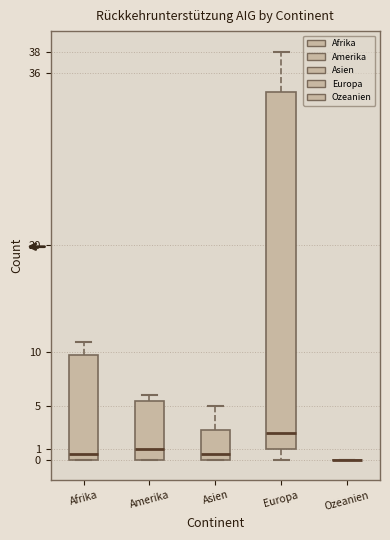

Where is the lower edge of the box for Amerika on the y-axis? The values are not printed on the chart, so give them approximately, as read against the axis.

0.0